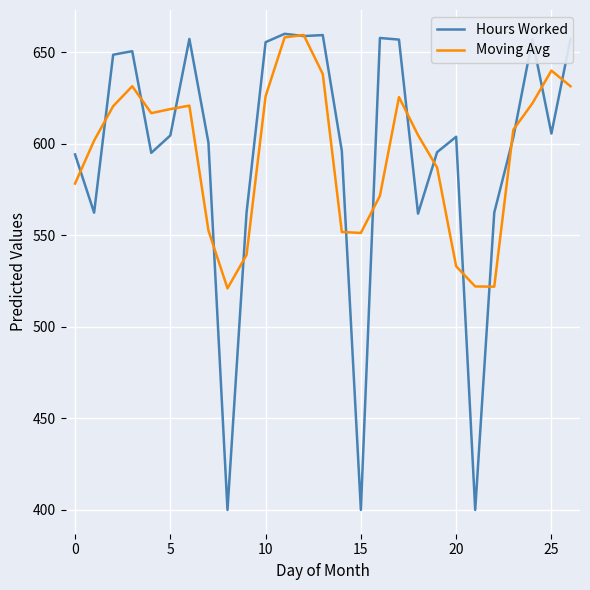

Which series has the largest range (max minus min)?

Hours Worked